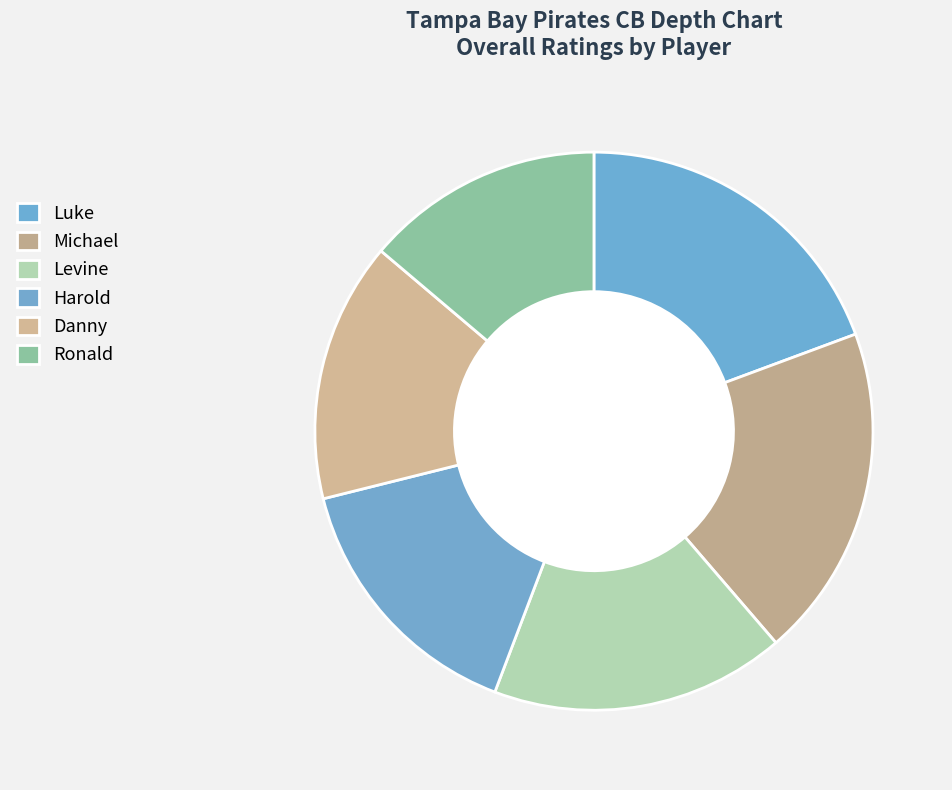

To the nearest percent, what is the average slice percentage?

17%